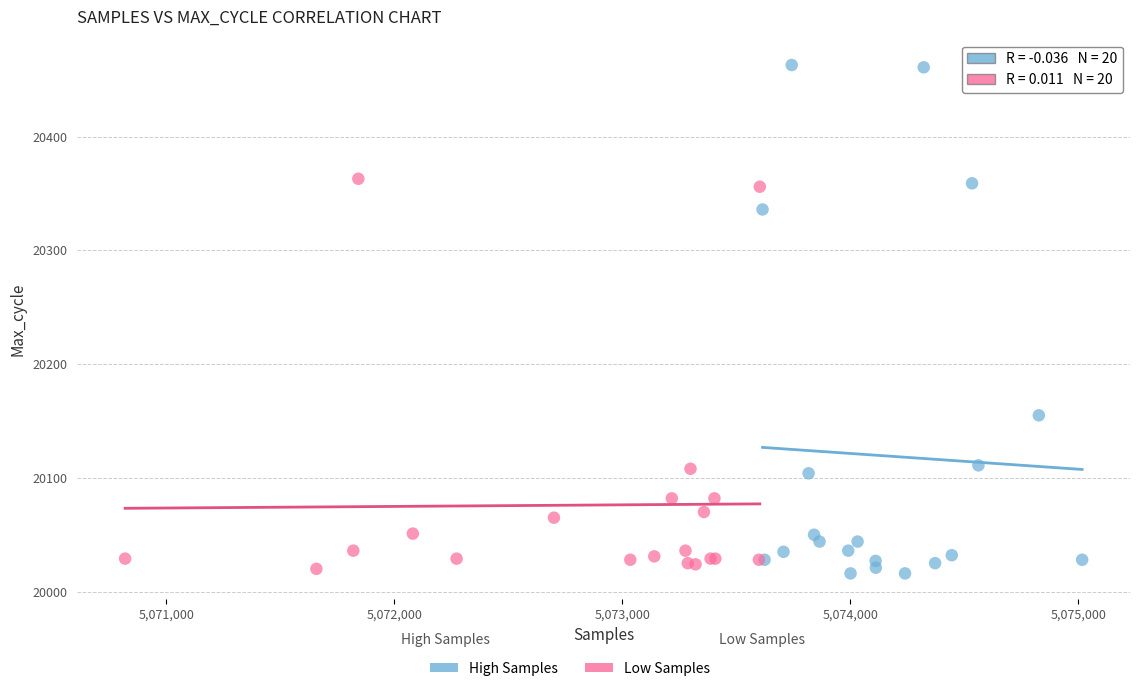

Which series has the largest Y range (max minus min)?

High Samples